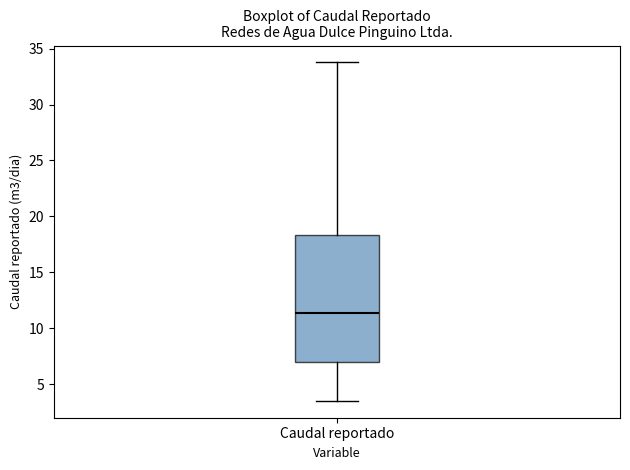

Where does the upper whisker of the box for Caudal reportado end on the y-axis? The values are not printed on the chart, so give them approximately, as read against the axis.

34.0